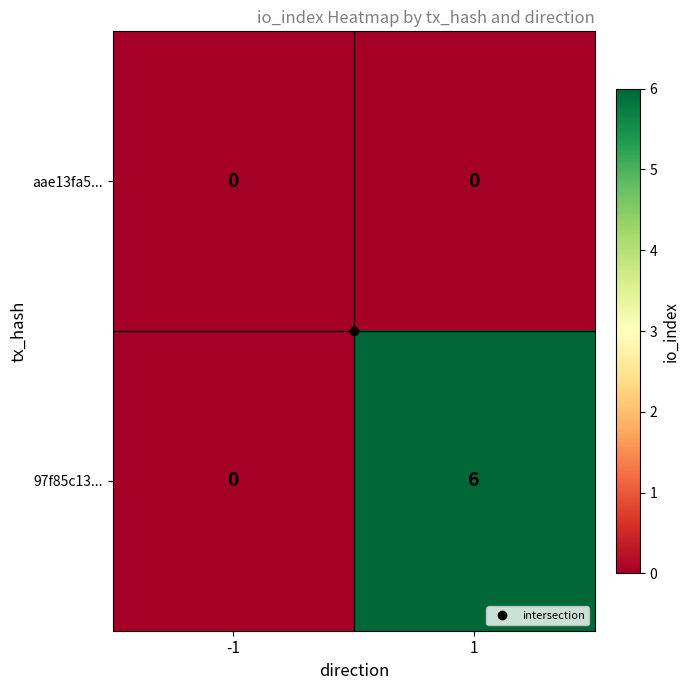

What is the sum of all 97f85c13... values?

6